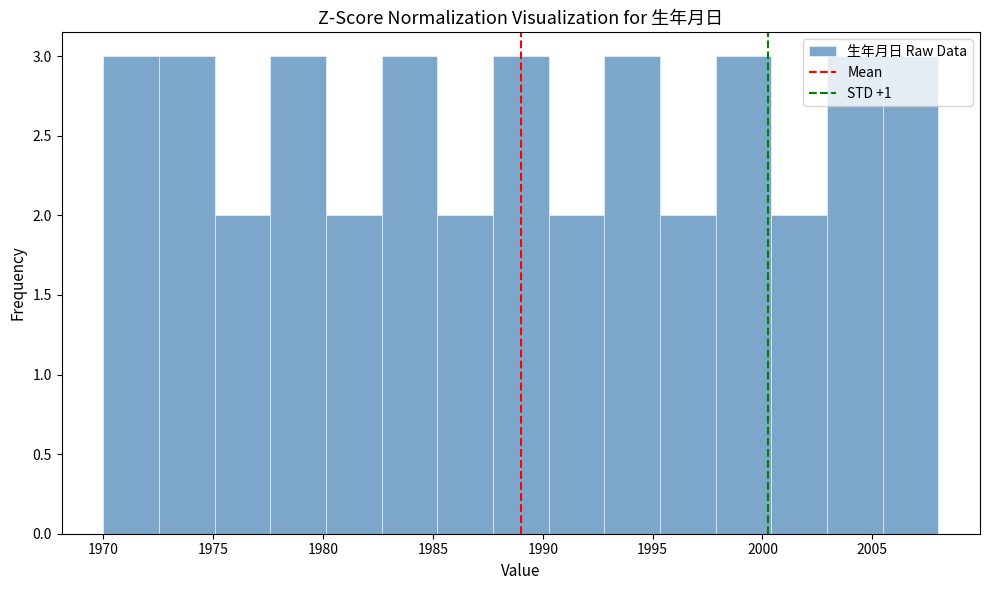

How tall is the bar that spans 1985.0 to 1987.5 on the x-axis? Neither the bar edges nor the heights are printed on the chart, so give them approximately, as read against the axes.

2